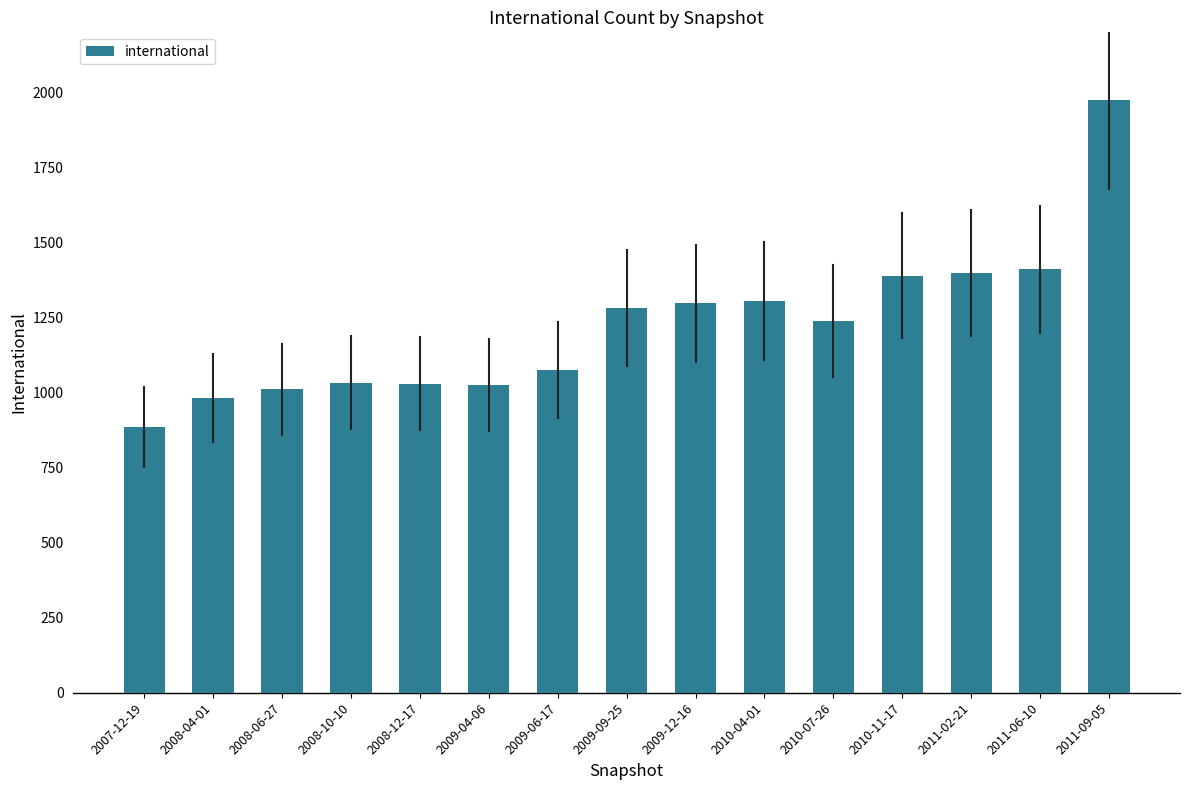

What is the sum of all values?

18333